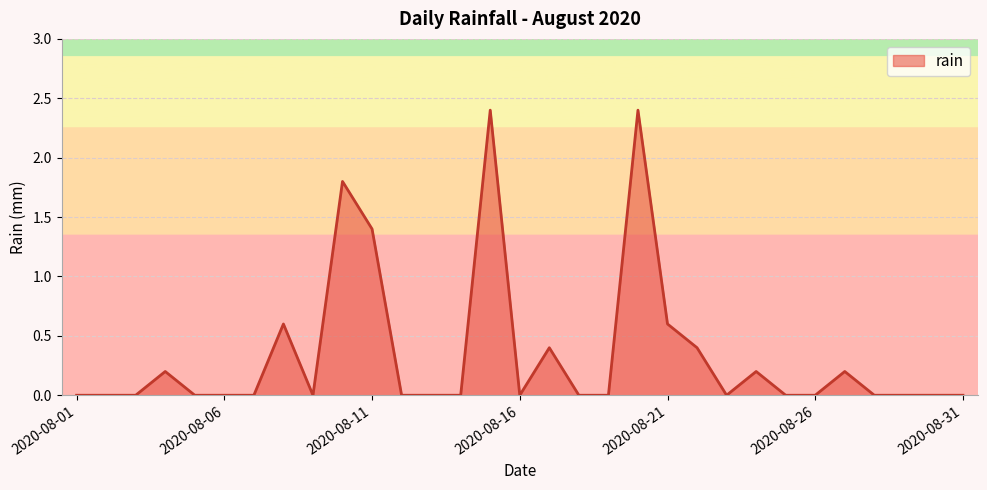

What is the maximum value shown in the chart?

2.4